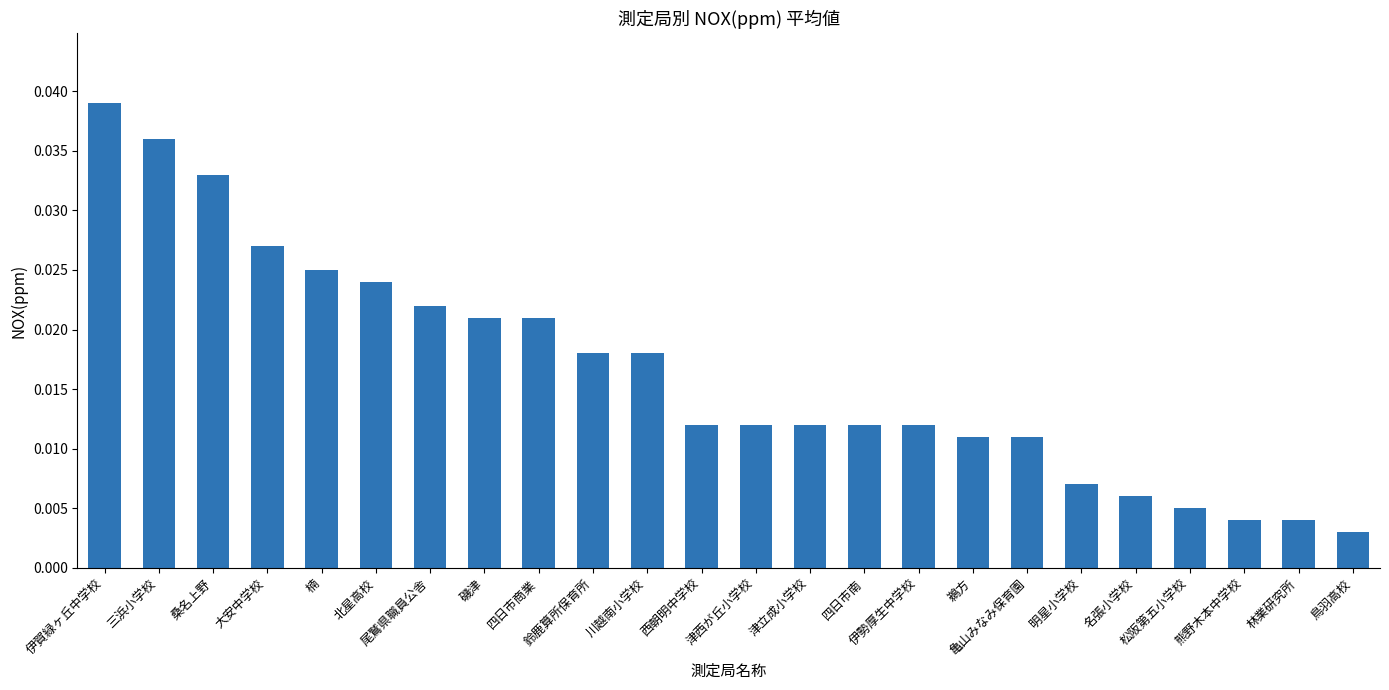

How many data points does each series have?

24